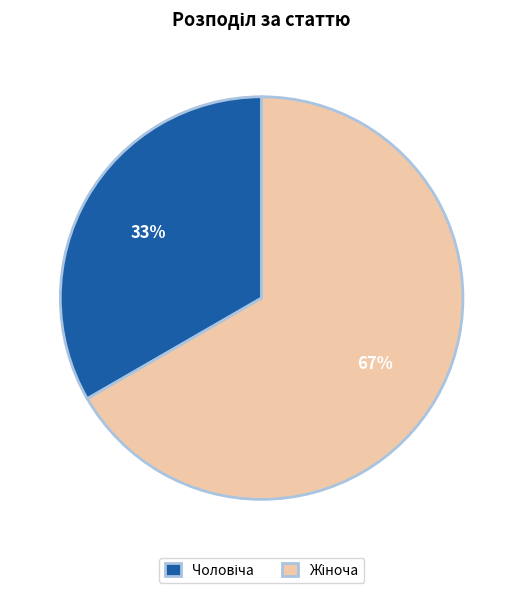

Is there a majority slice in this chart?

Yes